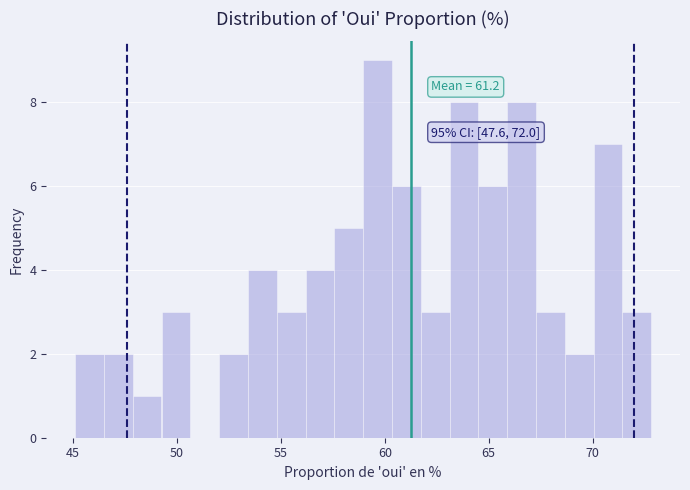

Around what value on the x-axis is the tallest bar? Give the approximate position of its centre, as read against the axis.

59.5